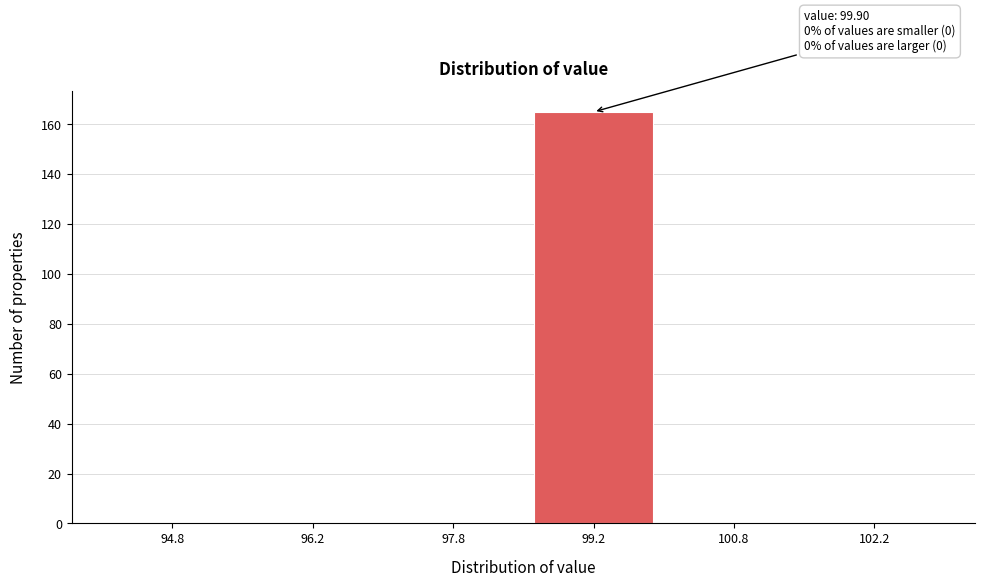

Which range on the x-axis has the tallest bar?

98.5 to 100.0